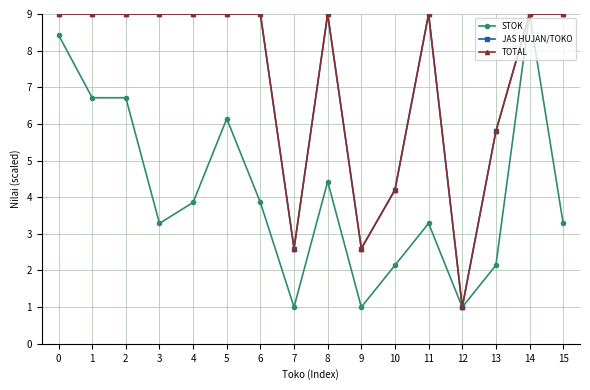

Is the value of STOK at 9 greater than the value of TOTAL at 3?

No